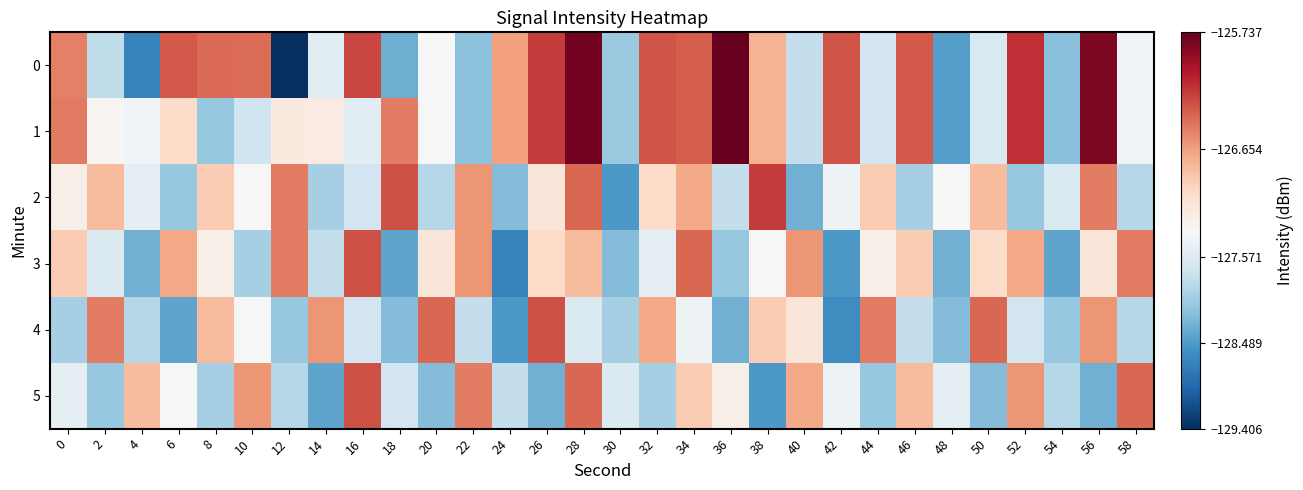

Which series has the largest total across all categories?

1